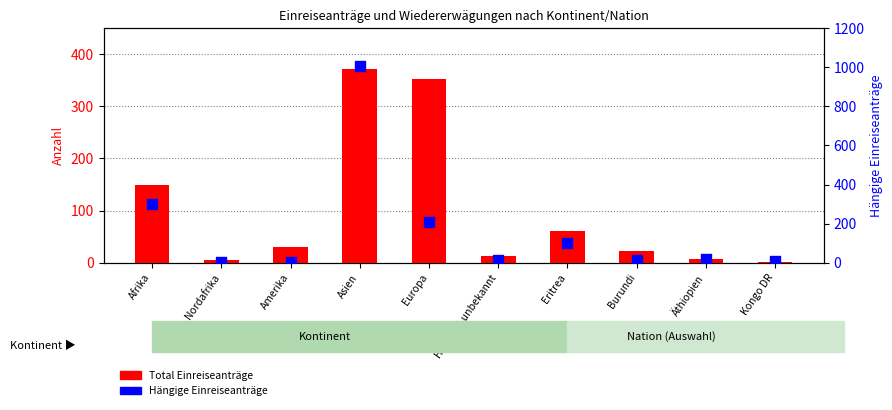

Is the value of Total Einreiseanträge at Äthiopien greater than the value of Hängige Einreiseanträge at Asien?

No